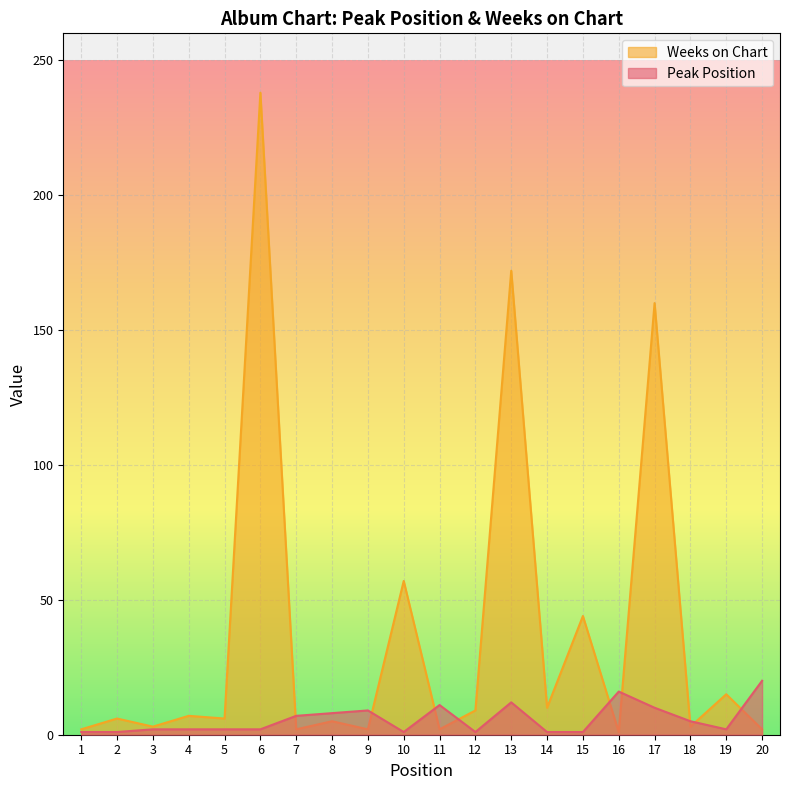

What is the difference between the Weeks on Chart values at 16 and 19?

14